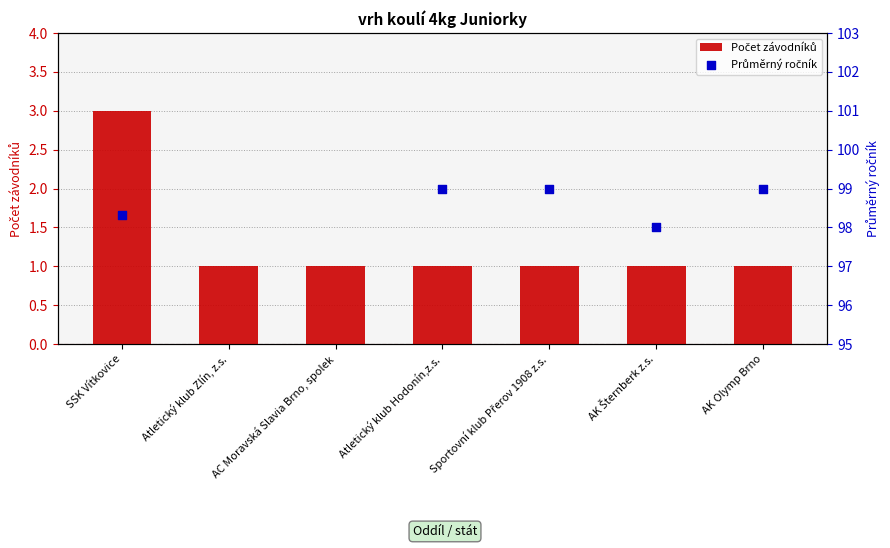

Approximately how many times larger is the value at Atletický klub Zlín, z.s. compared to AK Olymp Brno?

1.0